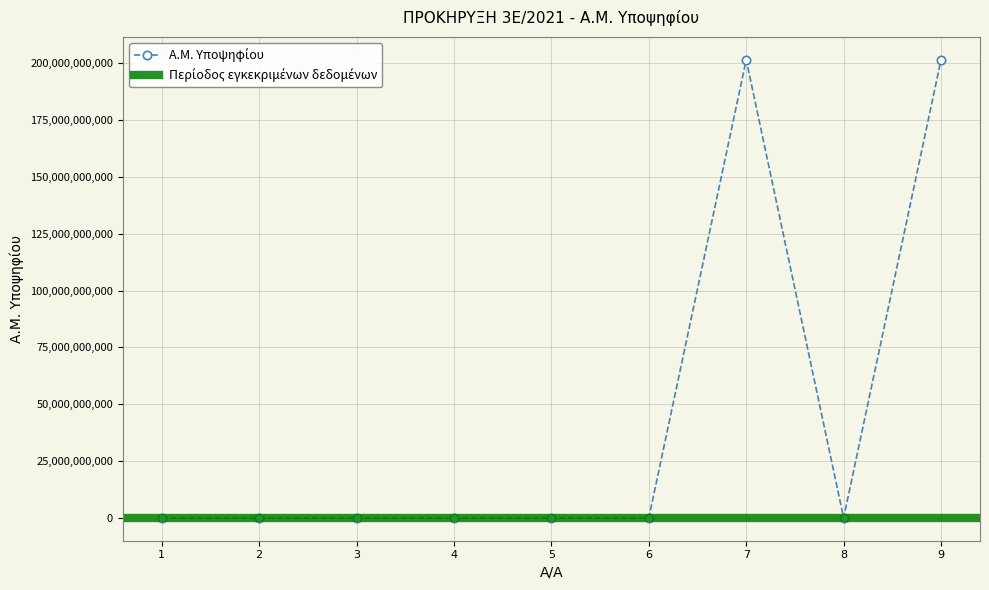

Which label corresponds to the smallest value in the chart?

1